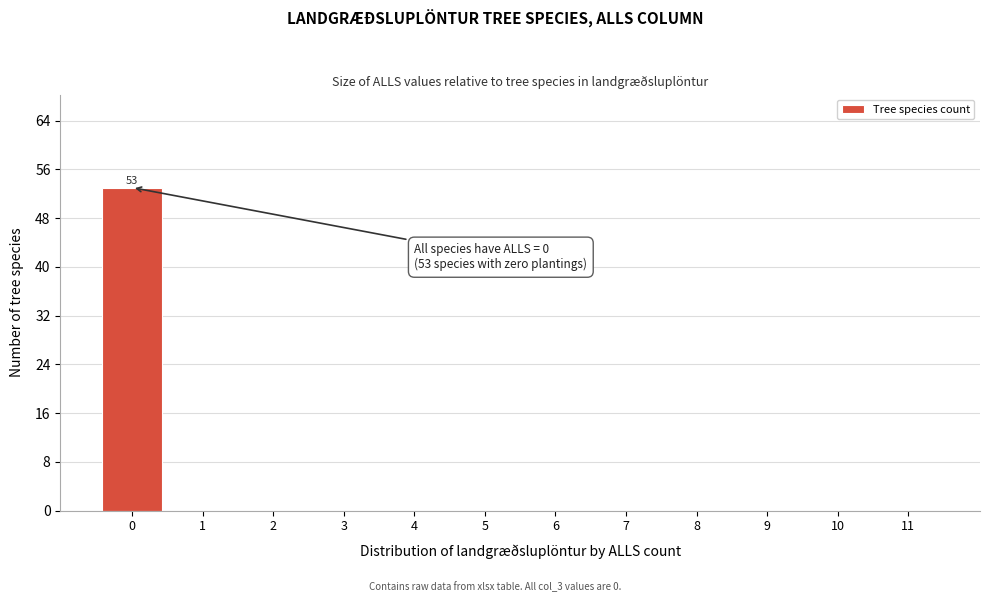

Reading left to right, what are all the values shown in this chart?

0=53	1=0	2=0	3=0	4=0	5=0	6=0	7=0	8=0	9=0	10=0	11=0